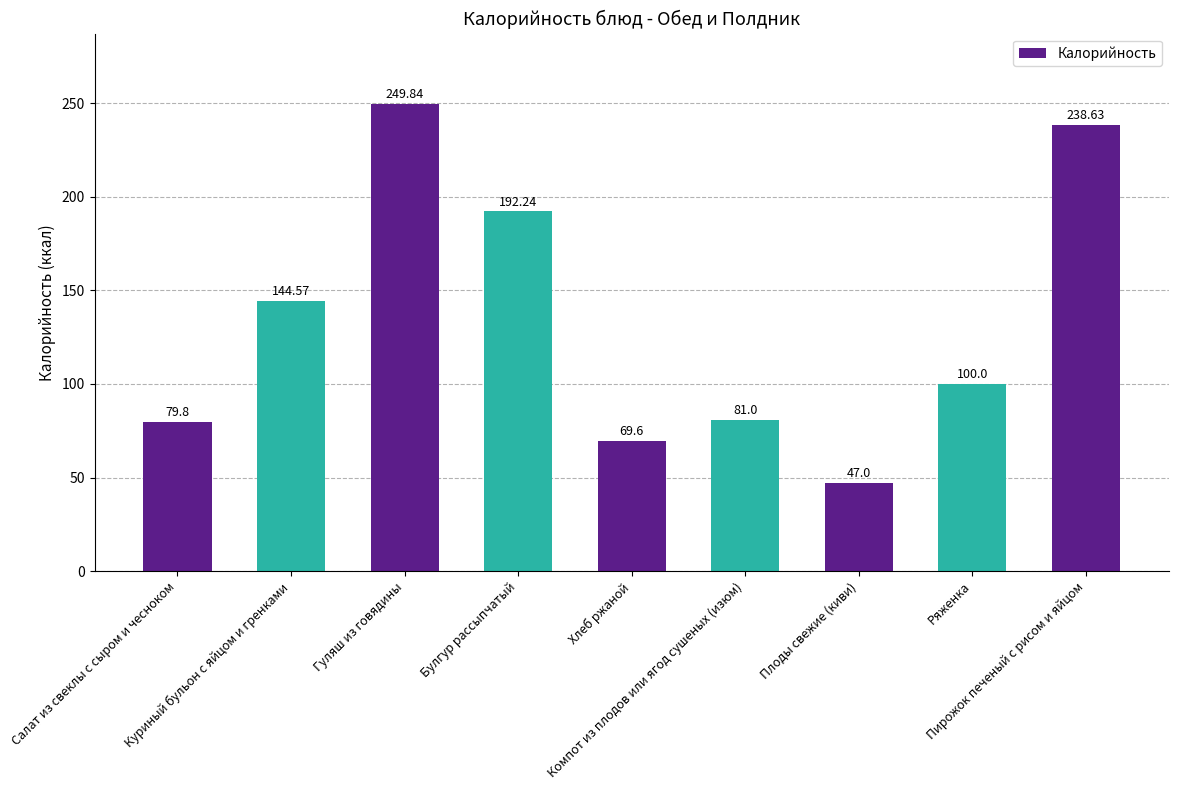

Where does the data first go above 100?

Куриный бульон с яйцом и гренками